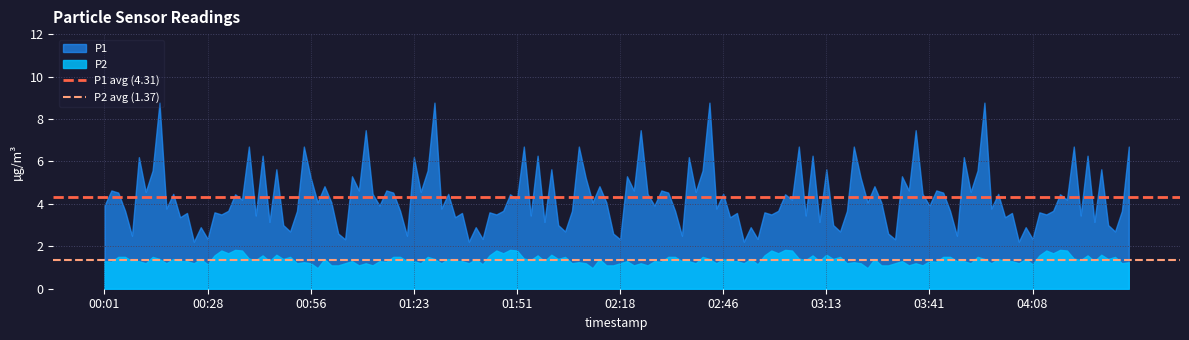

Is it true that P2 equals 1.1 at 04:08?

True